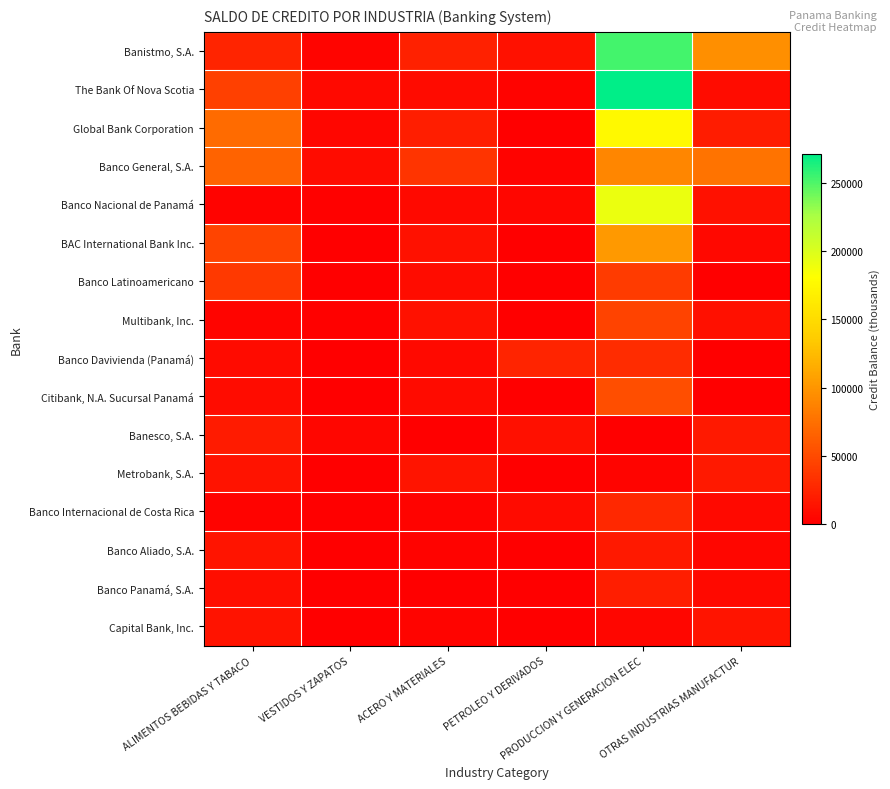

Which has a higher value, ACERO Y MATERIALES or OTRAS INDUSTRIAS MANUFACTUR?

OTRAS INDUSTRIAS MANUFACTUR